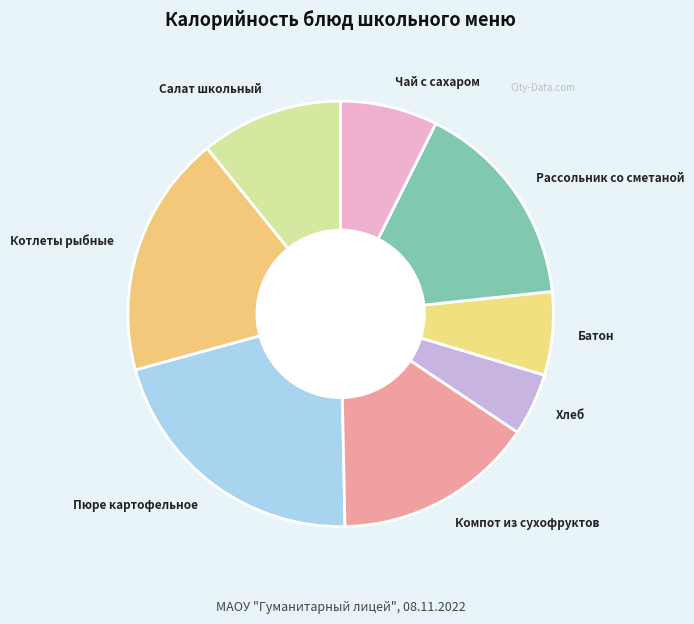

How many slices are in this pie chart?

8